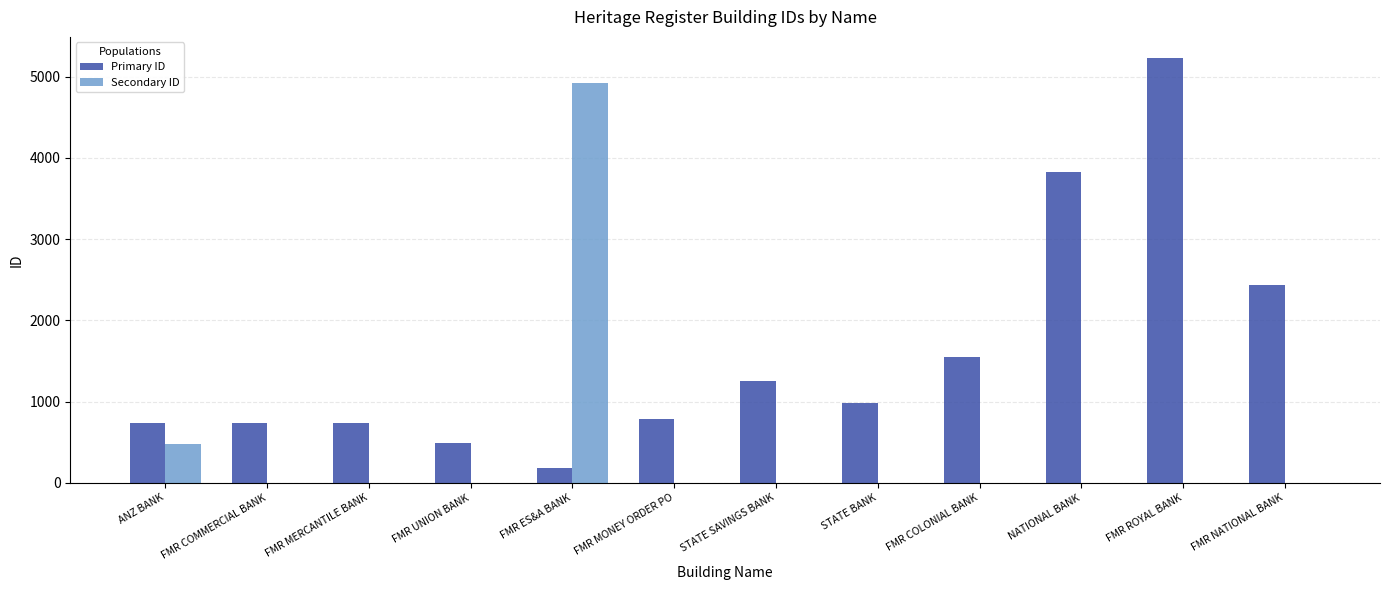

What is the maximum value for Secondary ID?

4917